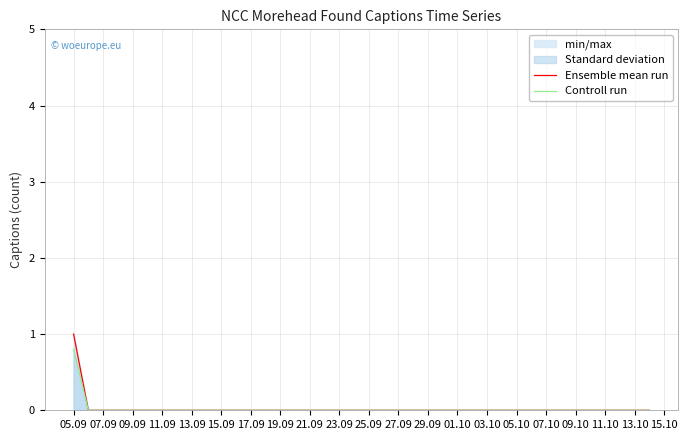

At which category is the sum across all series the highest?

05.09